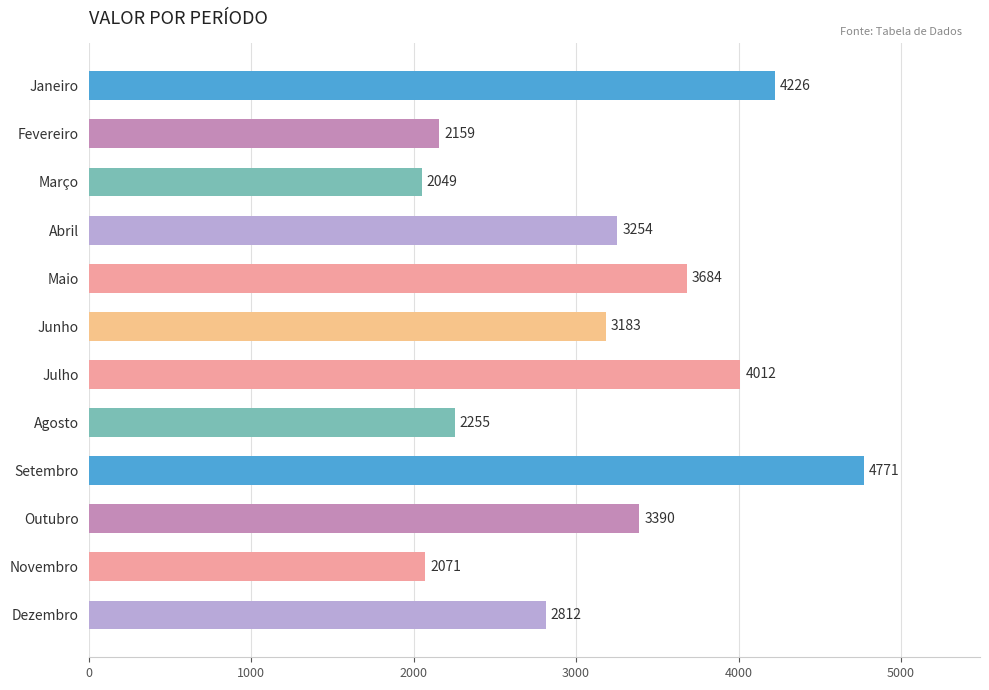

Approximately how many times larger is the value at Setembro compared to Janeiro?

1.1